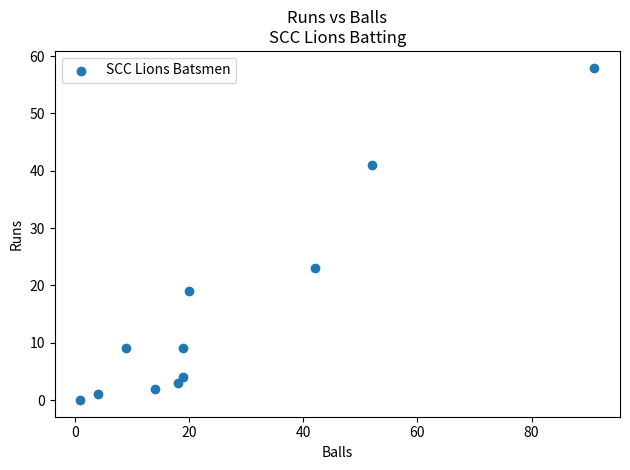

What Y value in the scatter plot is closest to 29?

23